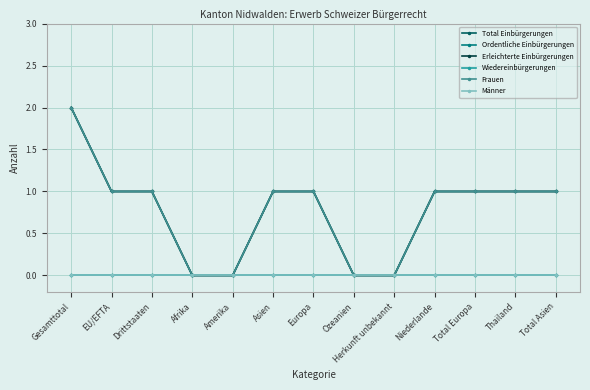

What position from the right is Thailand?

2